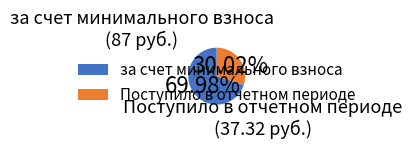

Approximately how many times larger is the value at Поступило в отчетном периоде compared to за счет минимального взноса?

0.4